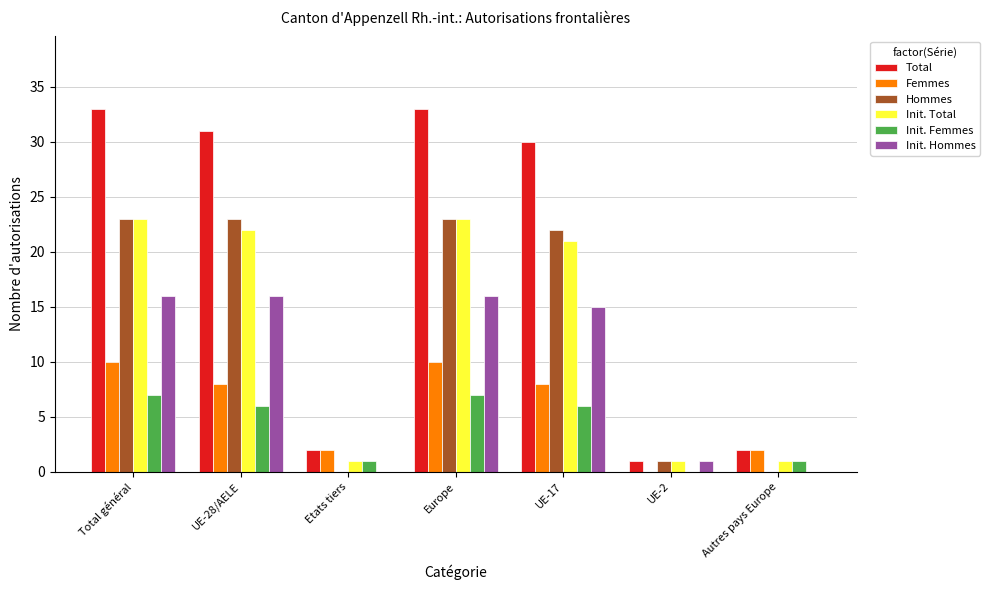

At which label does Init. Total first exceed 21?

Total général